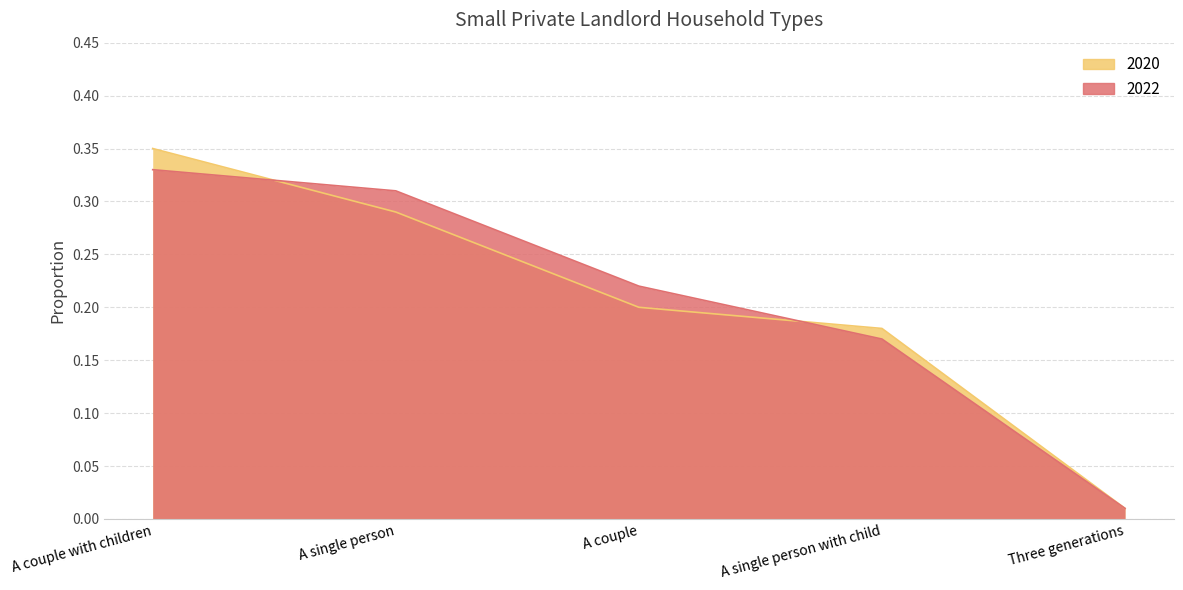

What is the average value of the 2020 series?

0.2